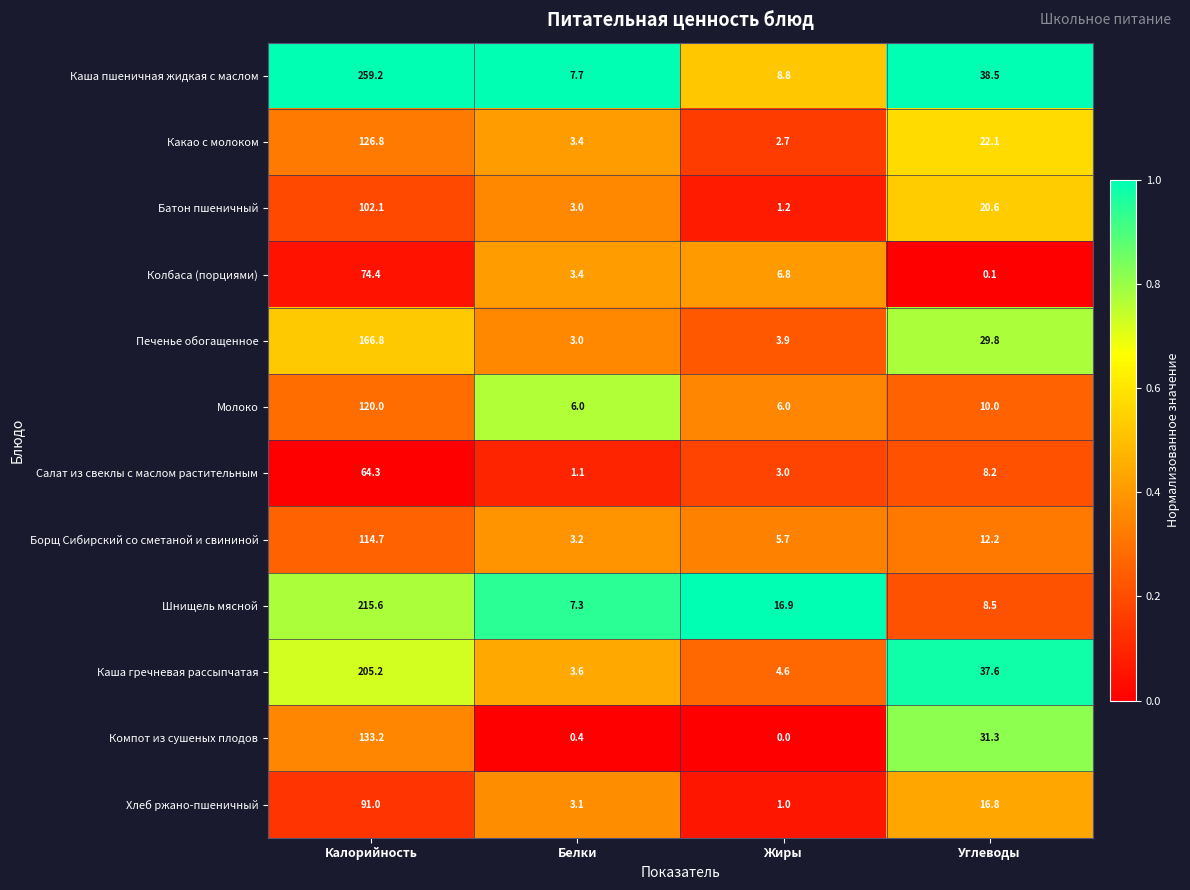

Which series has the largest total across all categories?

Каша пшеничная жидкая с маслом